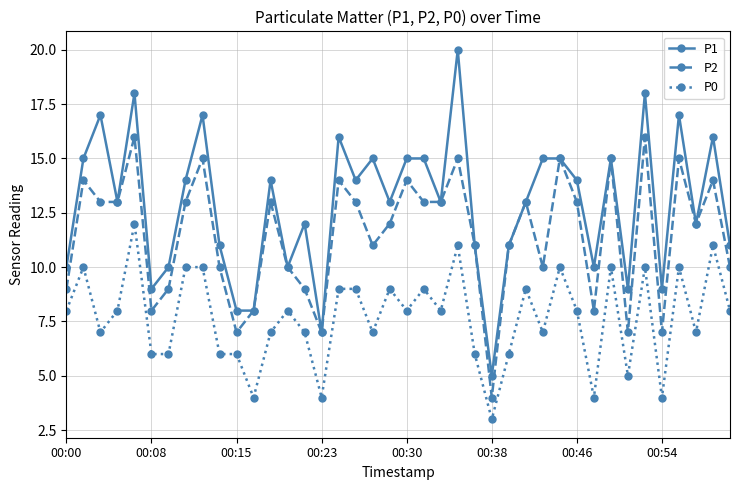

How many interior local peaks does the P2 series have?

13